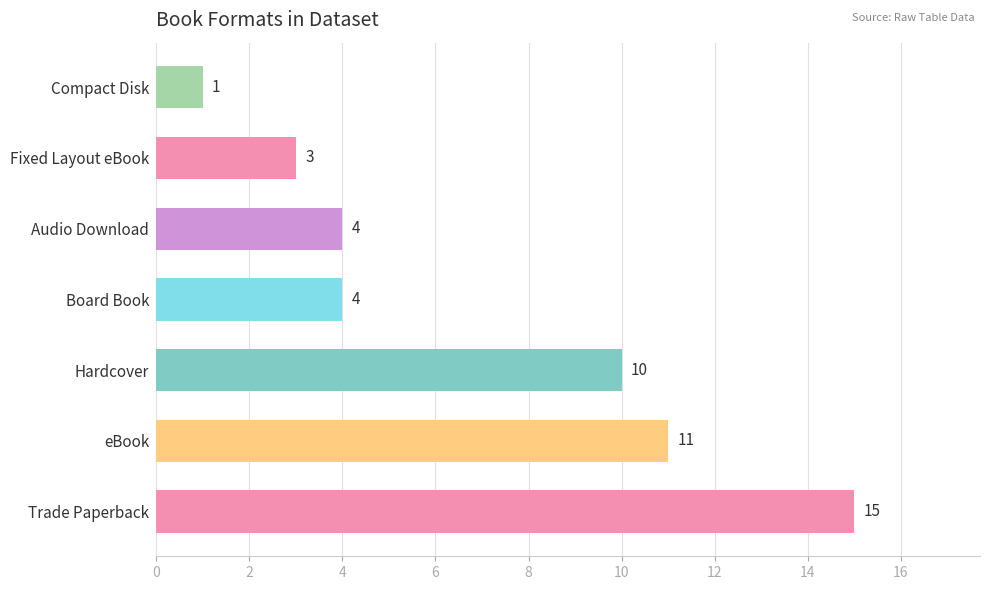

What is the sum of the values at Compact Disk and Audio Download?

5